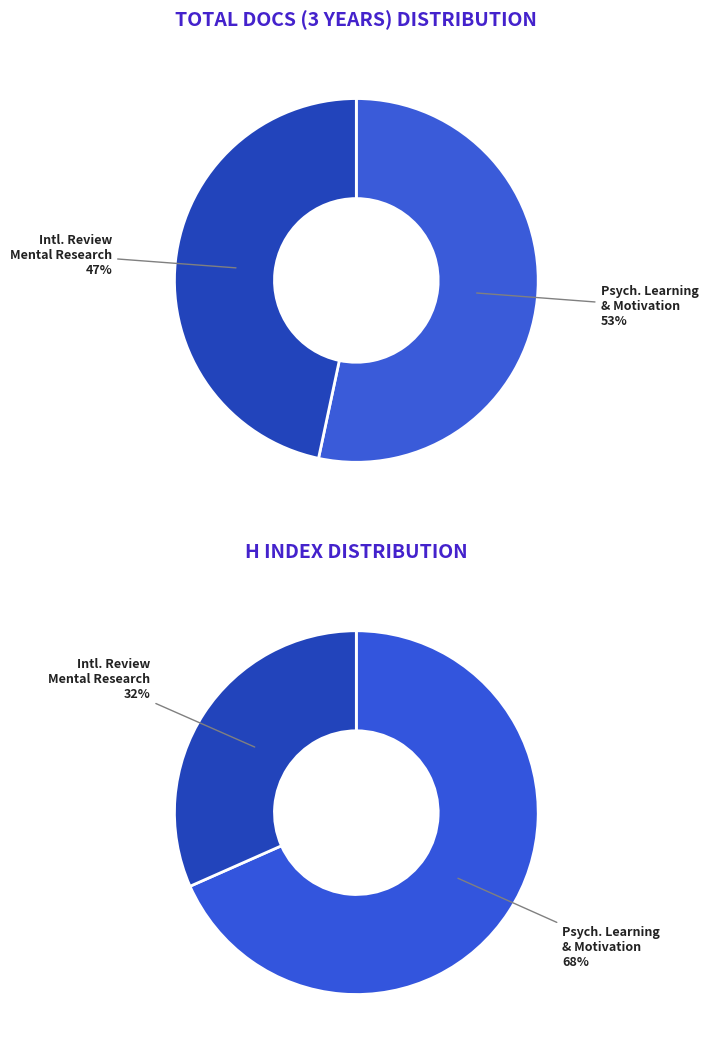

Is it true that Psychology of Learning and Motivation is 64% of the pie?

False